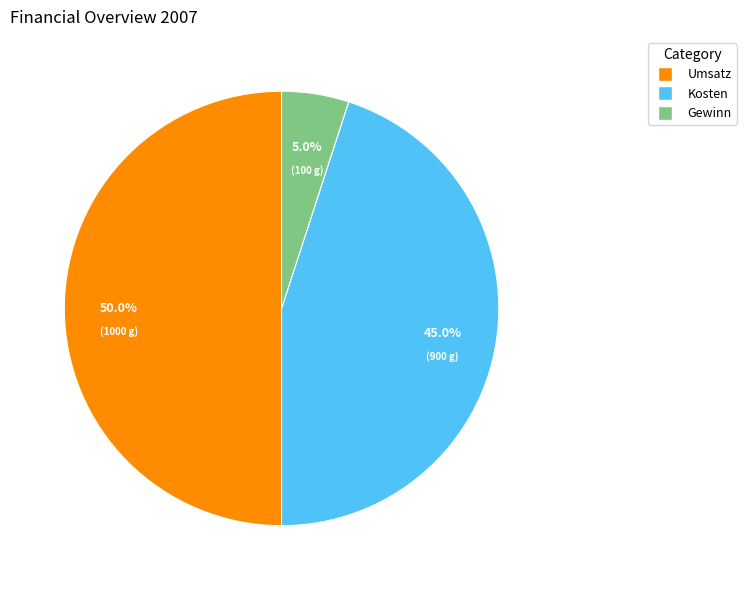

How many slices are in this pie chart?

3